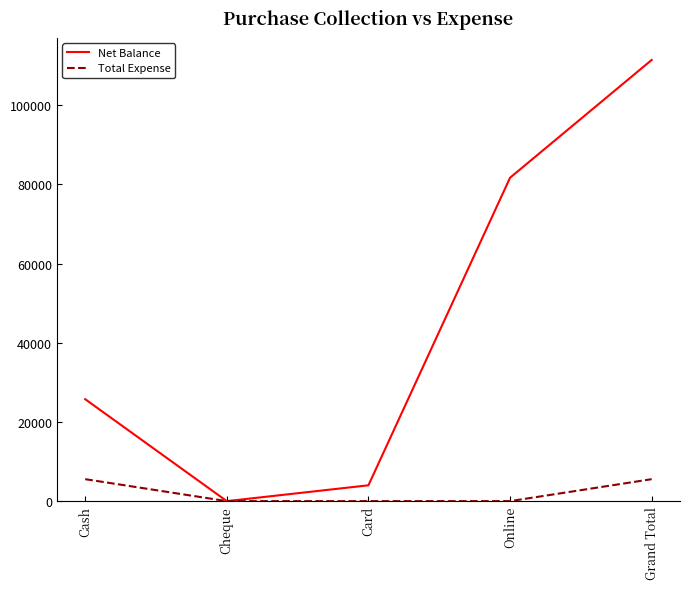

What is the difference between the highest and lowest values at Online?

81700